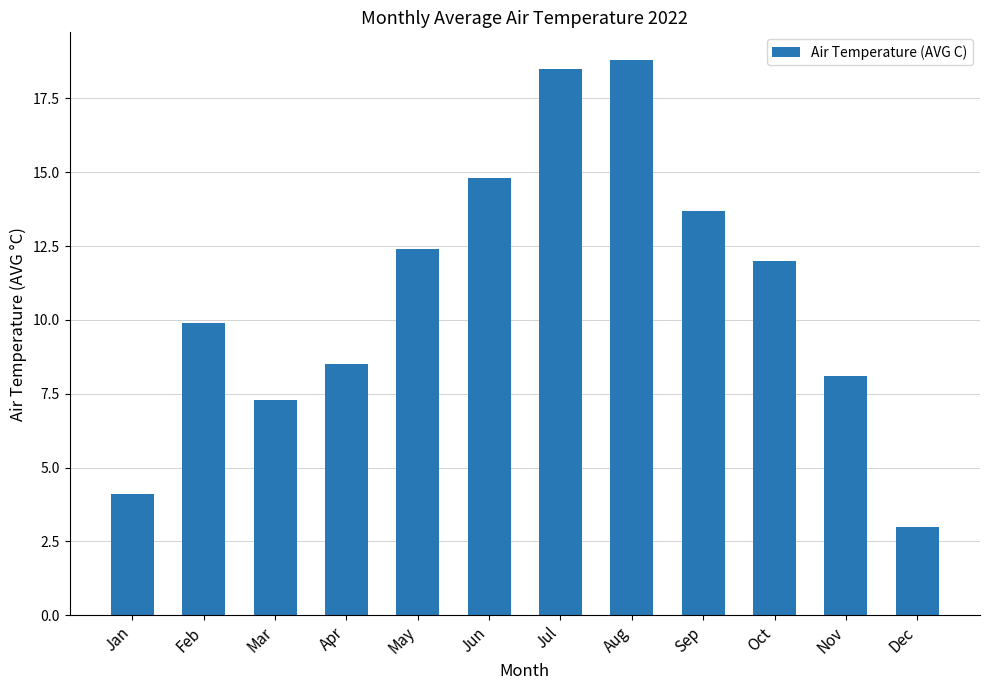

Reading right to left, transcribe all the data shown in this chart.

3.0	8.1	12.0	13.7	18.8	18.5	14.8	12.4	8.5	7.3	9.9	4.1